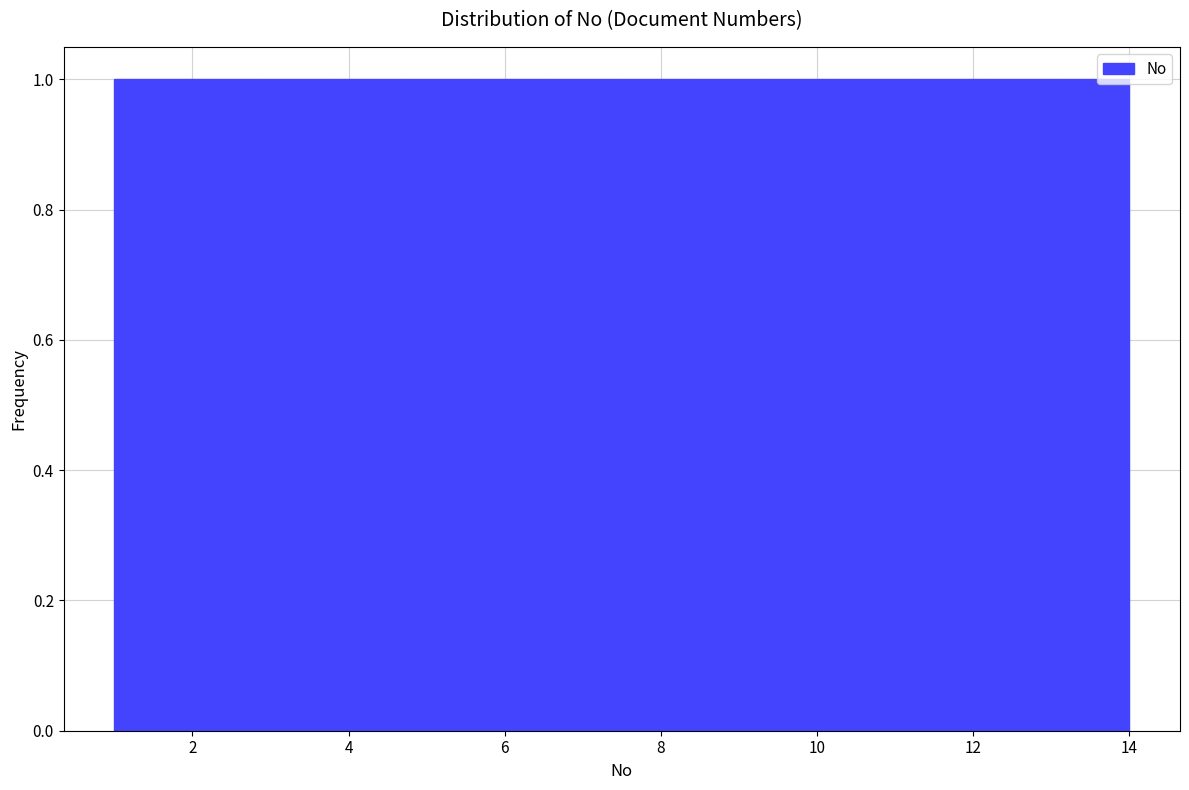

Reading left to right, transcribe this chart: for each bar, give the range it covers on the x-axis and its height. Neither the bar edges nor the heights are printed on the chart, so give them approximately, as read against the axes.

1.0 to 2.0: 1
2.0 to 2.8: 1
2.8 to 3.8: 1
3.8 to 4.8: 1
4.8 to 5.6: 1
5.6 to 6.6: 1
6.6 to 7.6: 1
7.6 to 8.4: 1
8.4 to 9.4: 1
9.4 to 10.2: 1
10.2 to 11.2: 1
11.2 to 12.2: 1
12.2 to 13.0: 1
13.0 to 14.0: 1